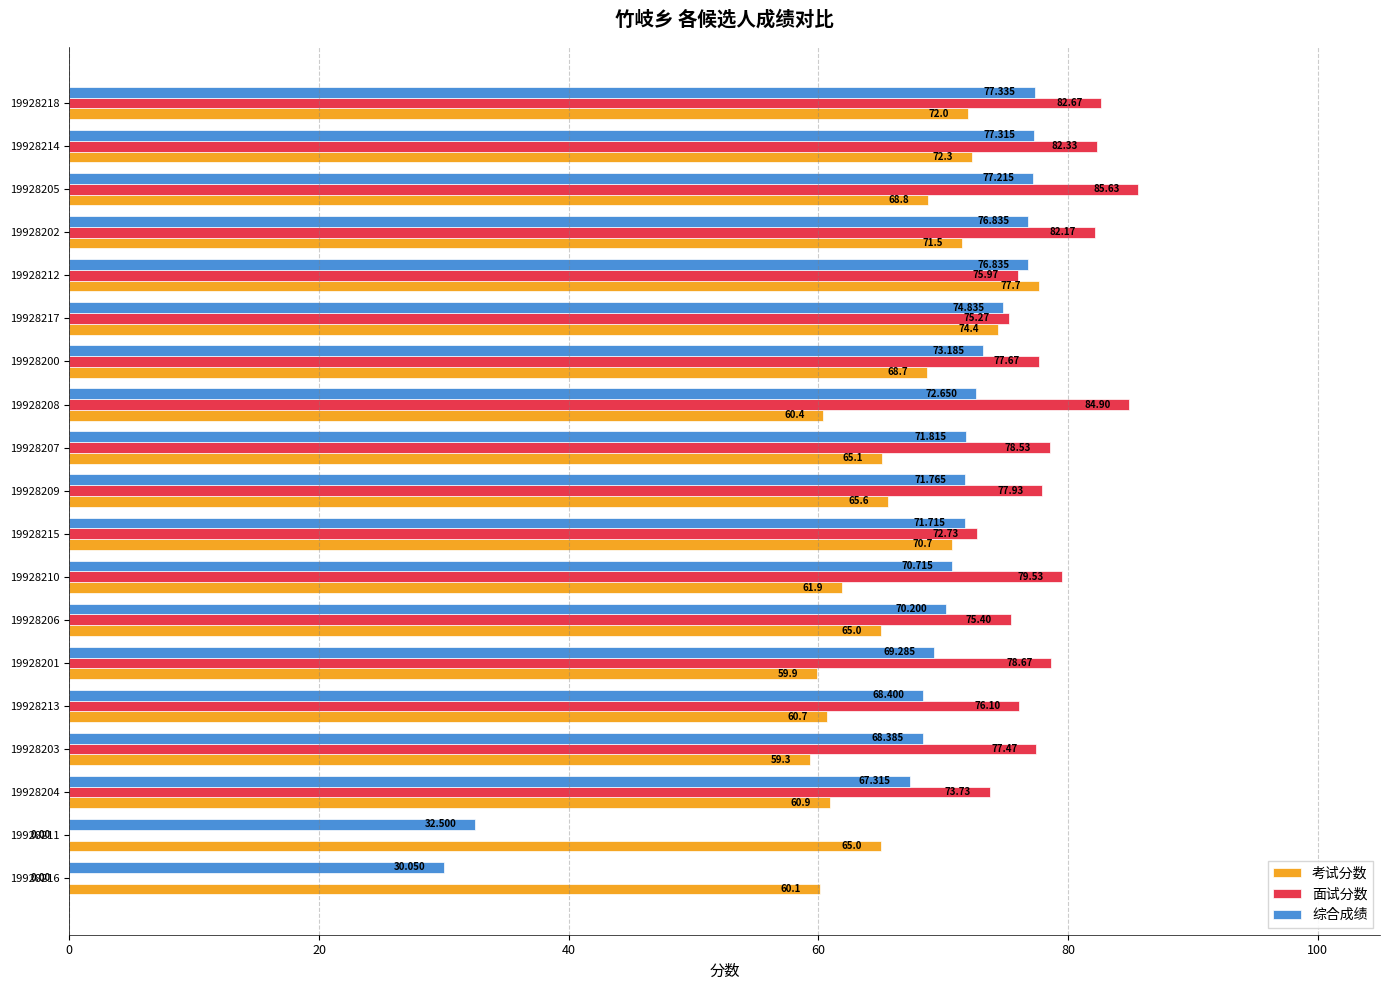

Which series changed the most between 19928205 and 19928209?

面试分数